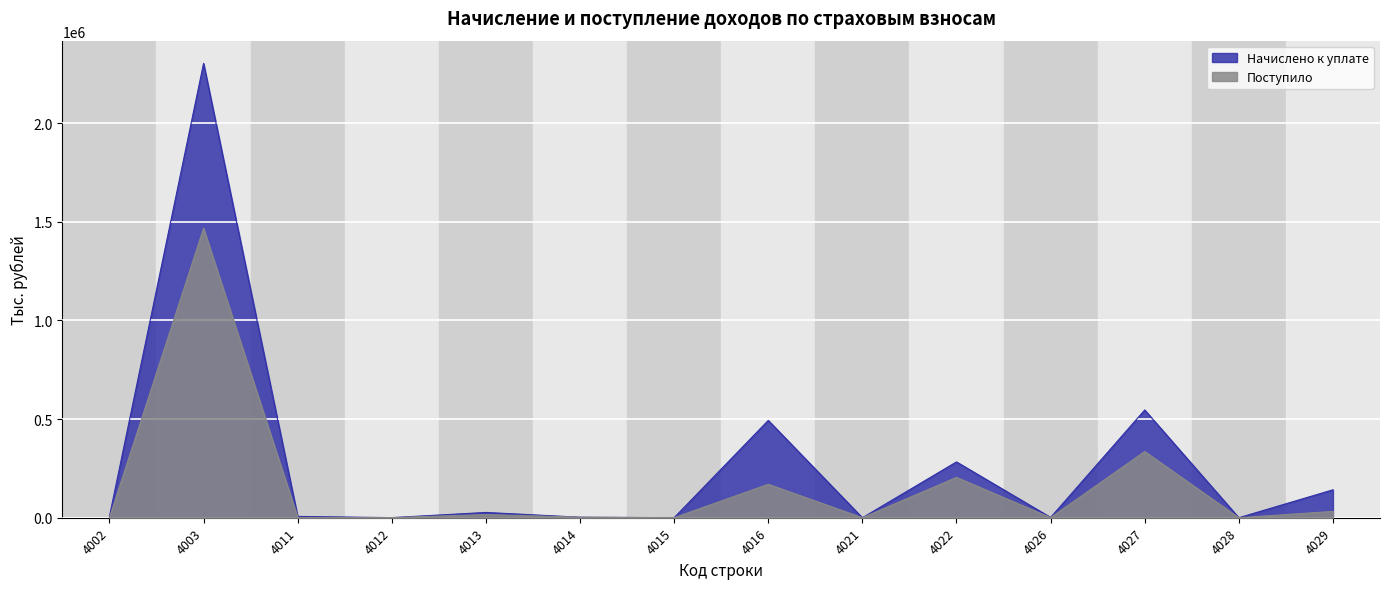

Count the number of categories in the chart.

14